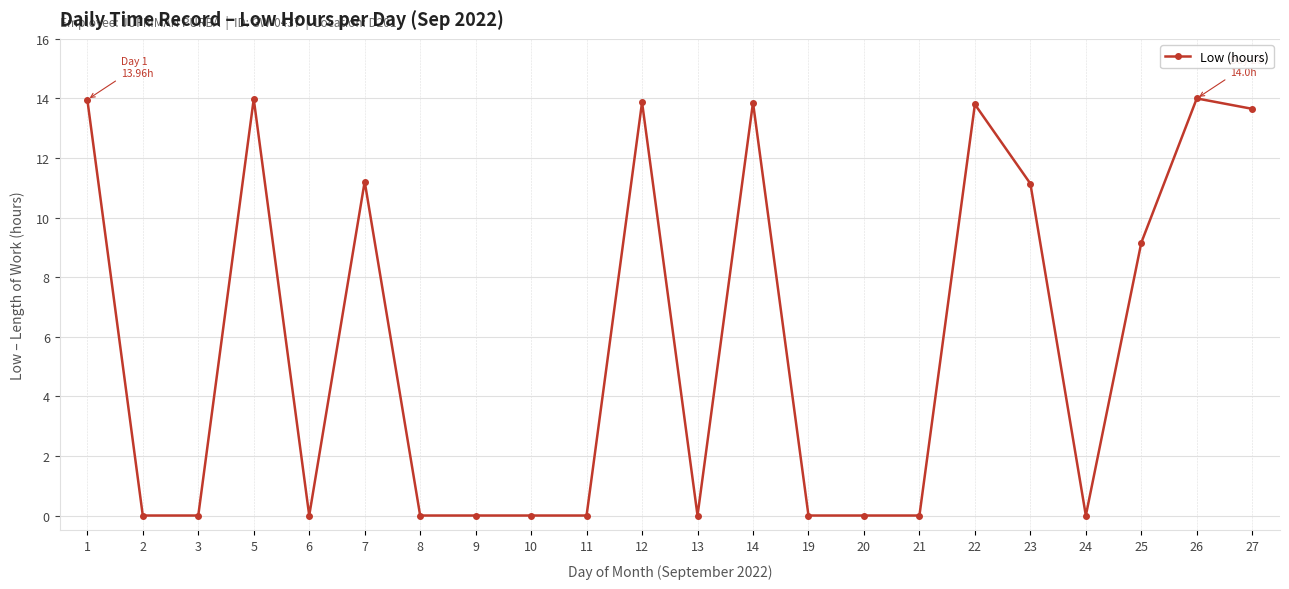

At which label is the value closest to 7?

25